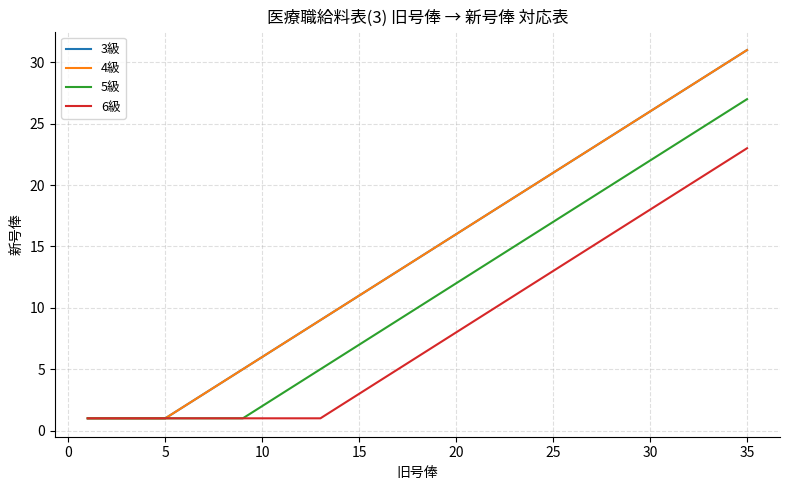

Does the chart display data point markers on the line(s)?

No